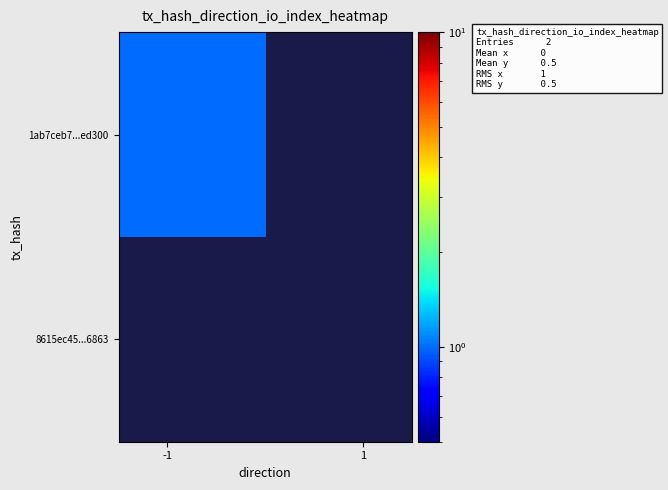

Which series has the largest total across all categories?

1ab7ceb7...ed300